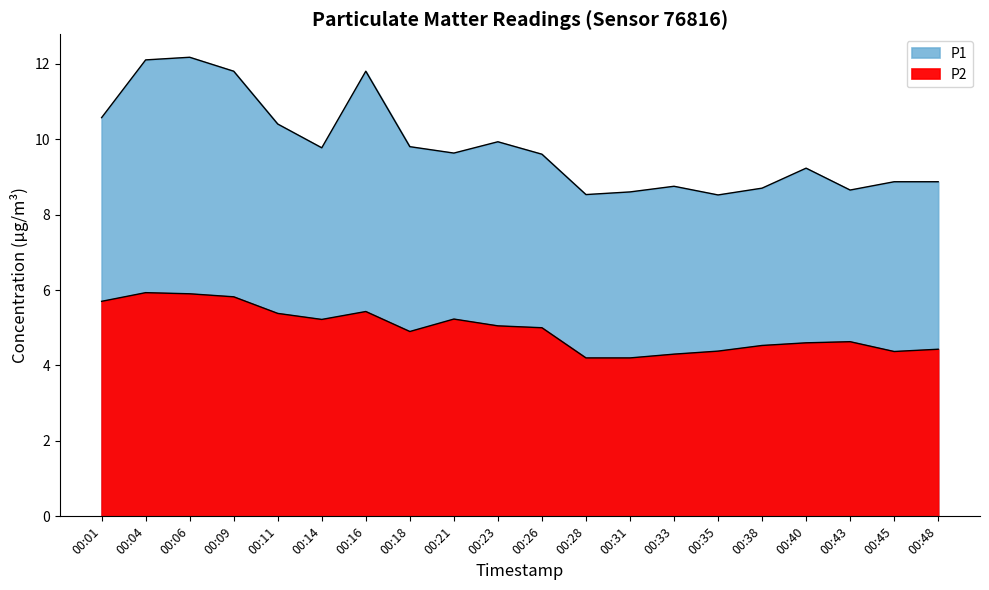

List the series in order of their peak value, lowest first.

P2, P1